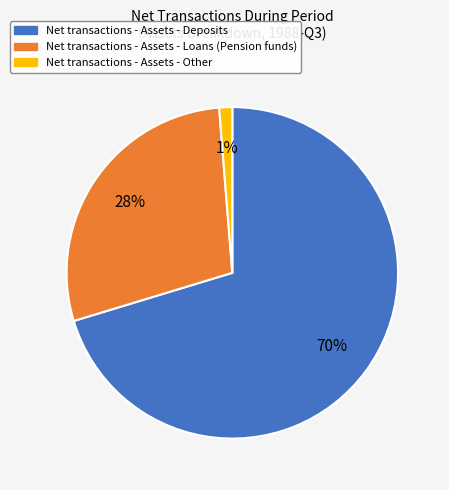

To the nearest percent, what is the average slice percentage?

33%